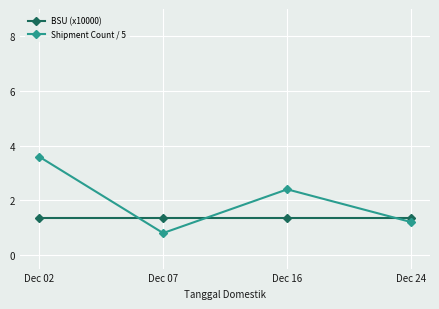

Which series has the widest spread of values?

Shipment Count / 5